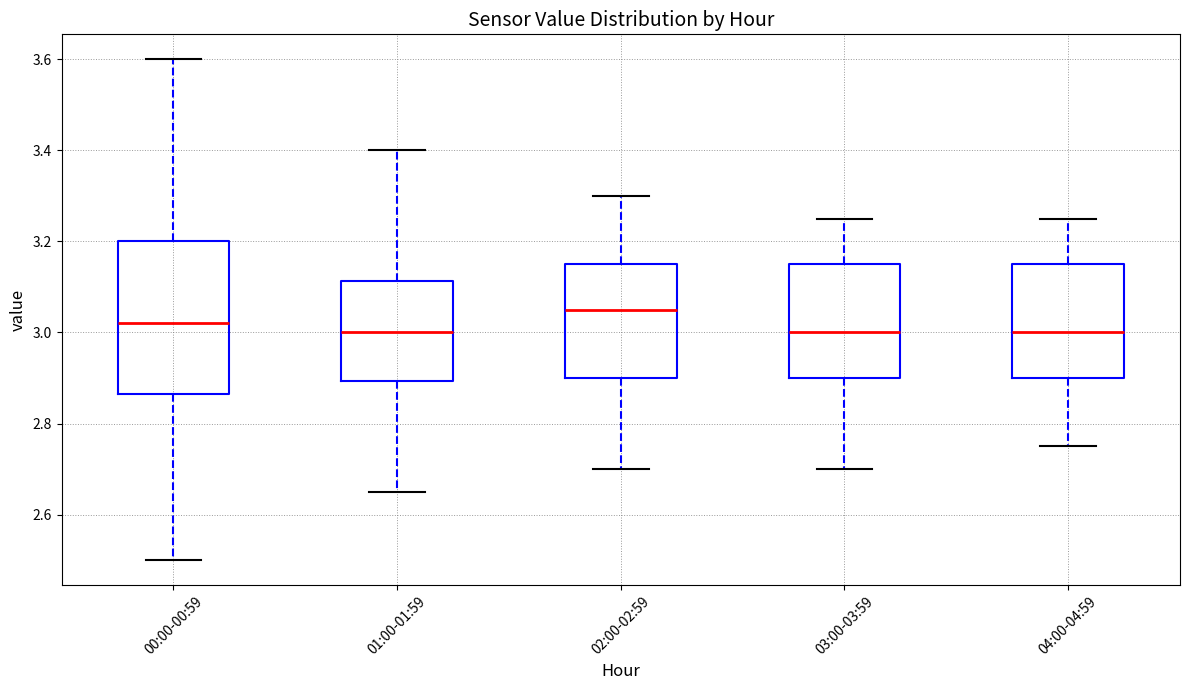

Comparing the boxes themselves (not the whiskers), which one is the tallest?

00:00-00:59